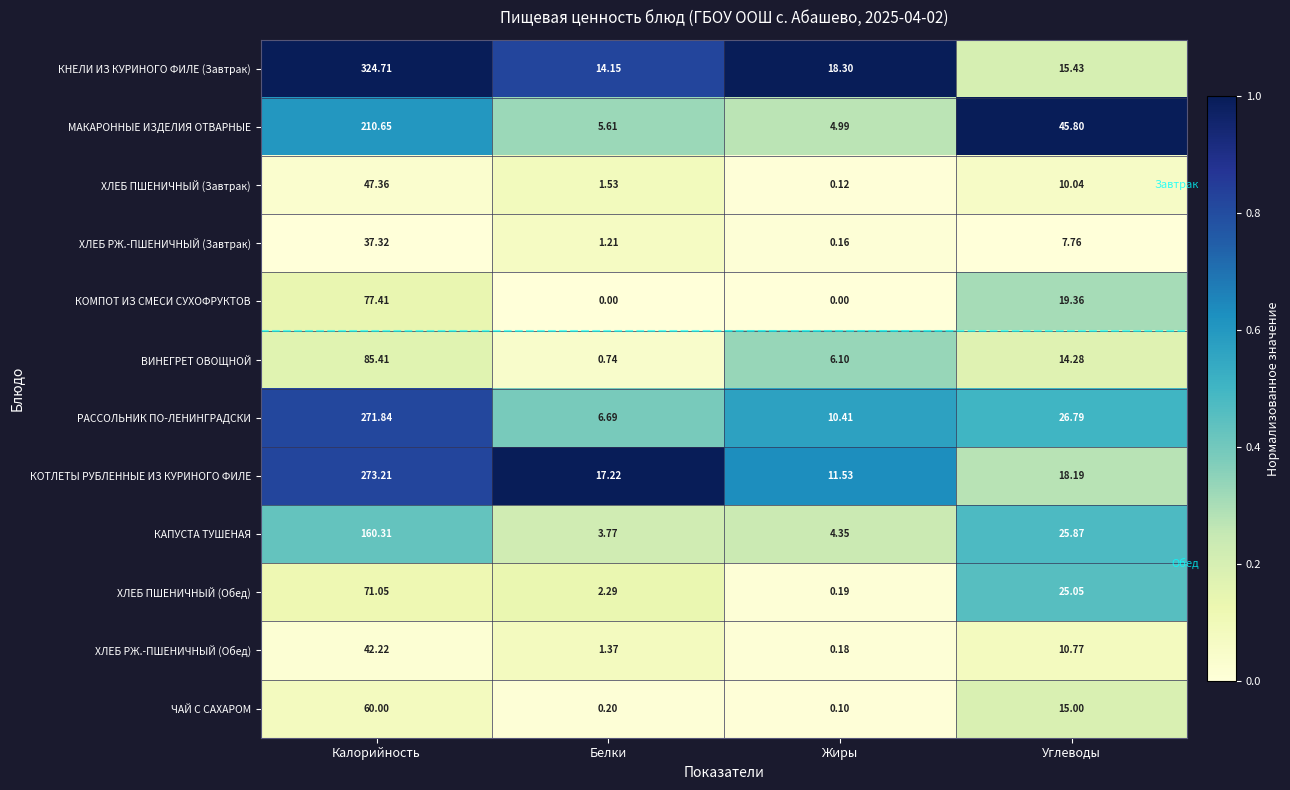

Count the number of data series in this chart.

12